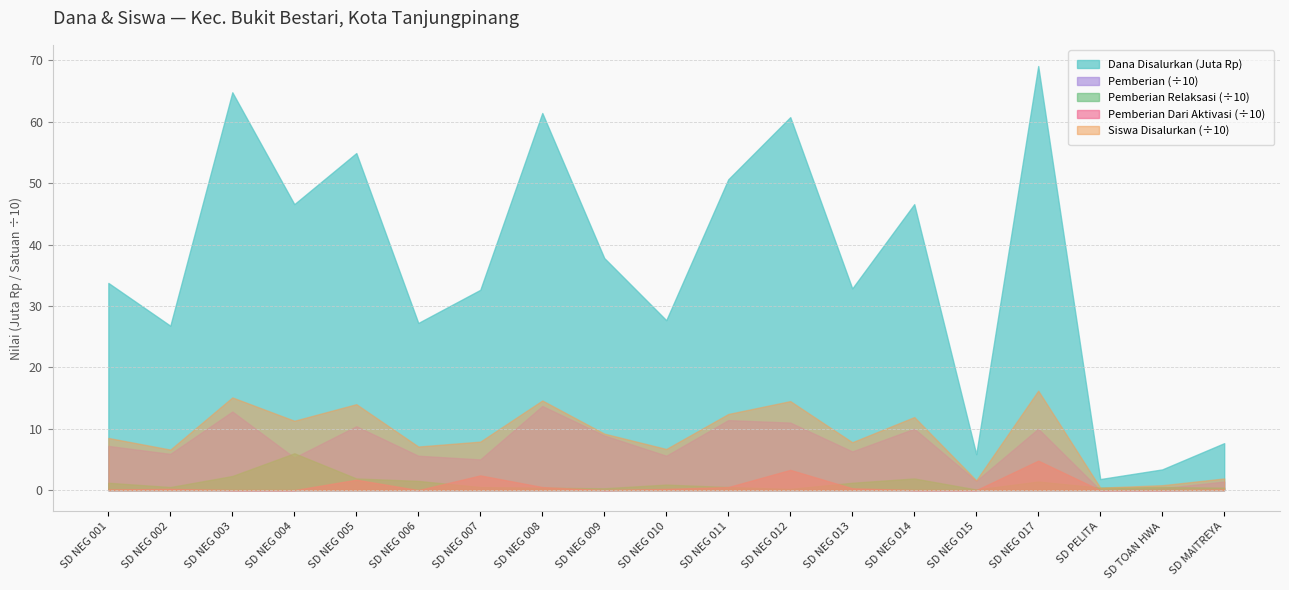

How many data points in Dana Disalurkan are less than 33750000?

9